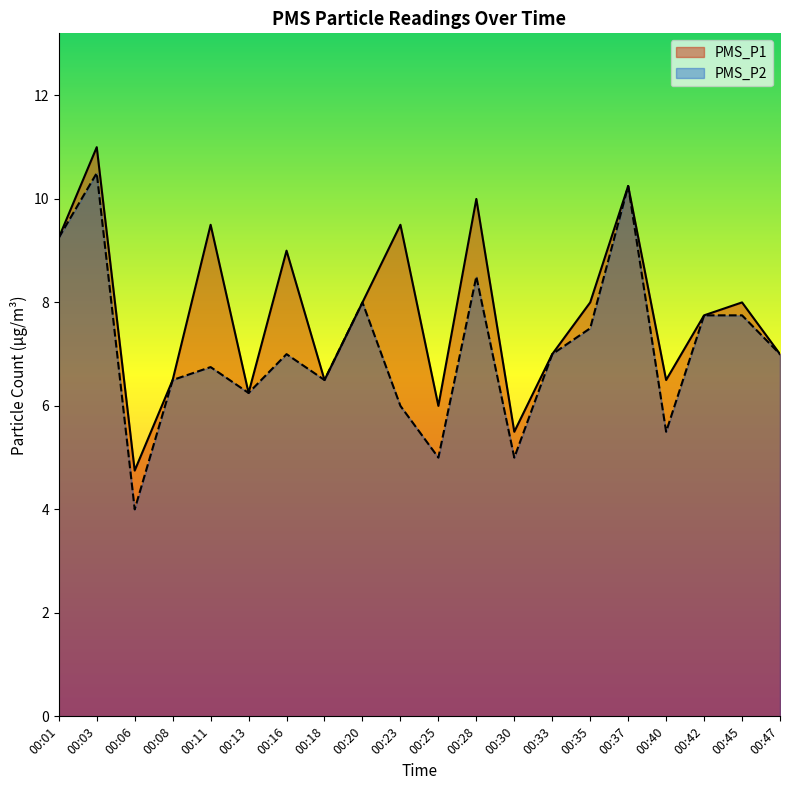

List the series in order of their overall mean, highest first.

PMS_P1, PMS_P2